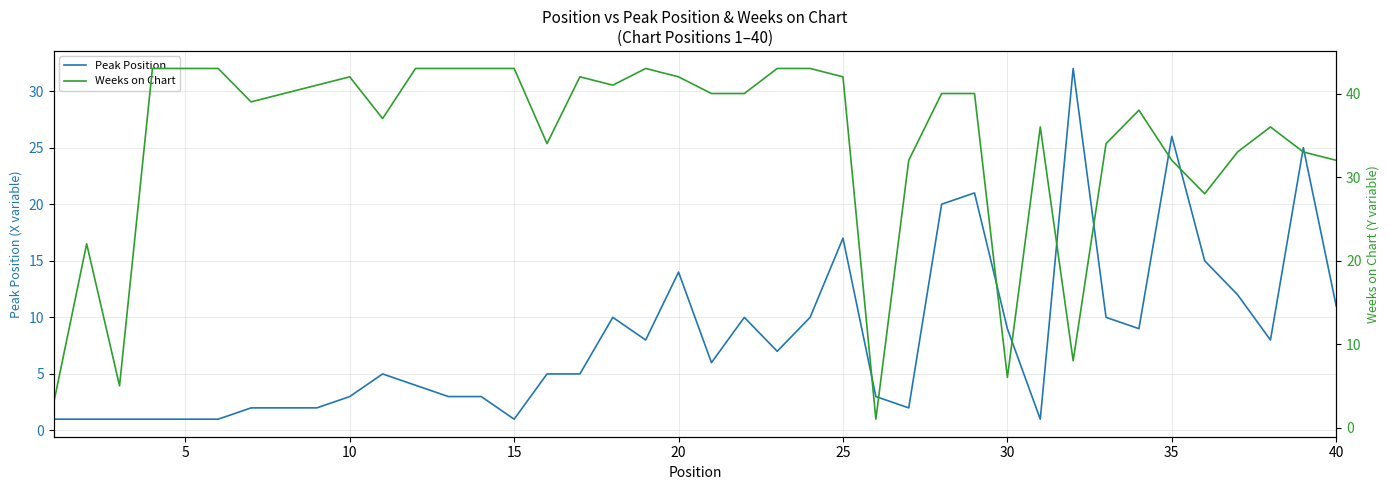

What is the difference between the second highest and second lowest values in the Peak Position series?

25